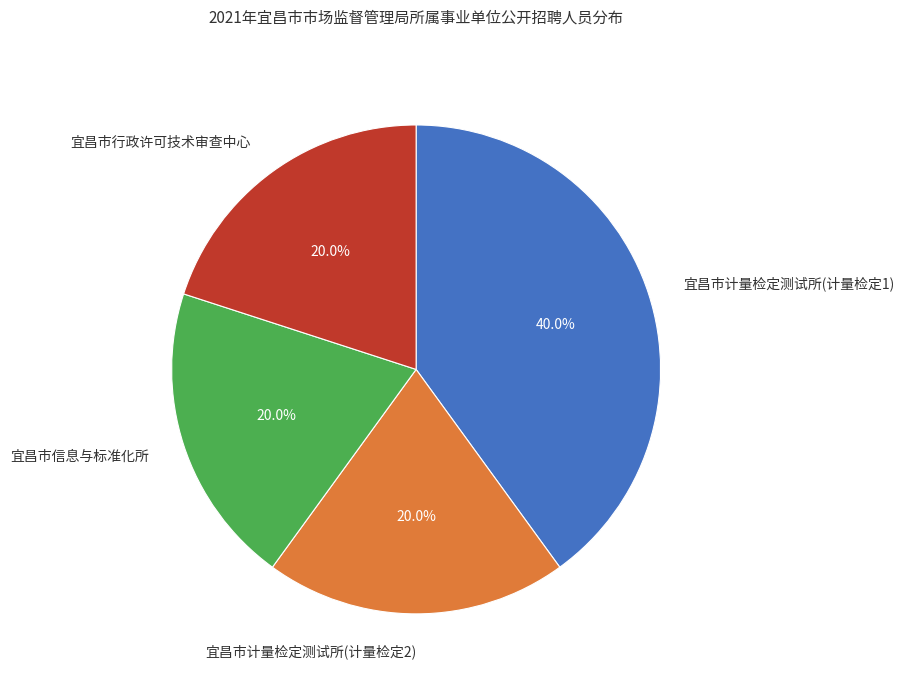

Which slice is the largest?

宜昌市计量检定测试所(计量检定1)